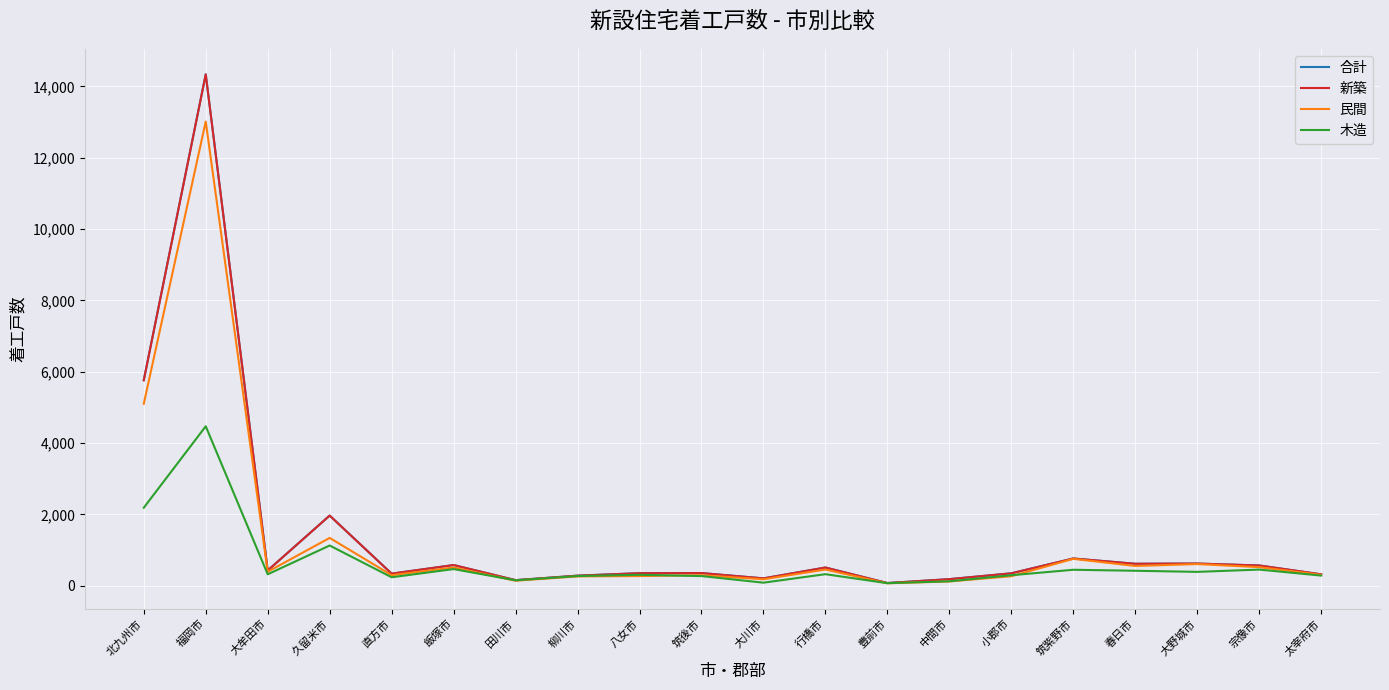

True or false: 合計 has a value of 620 at 大野城市.

True